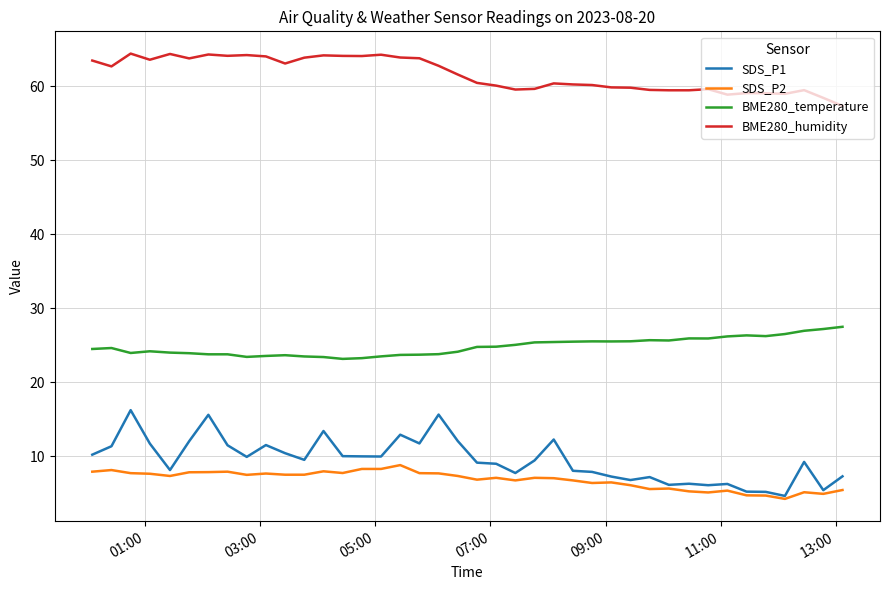

True or false: BME280_temperature and SDS_P1 cross at least once.

False